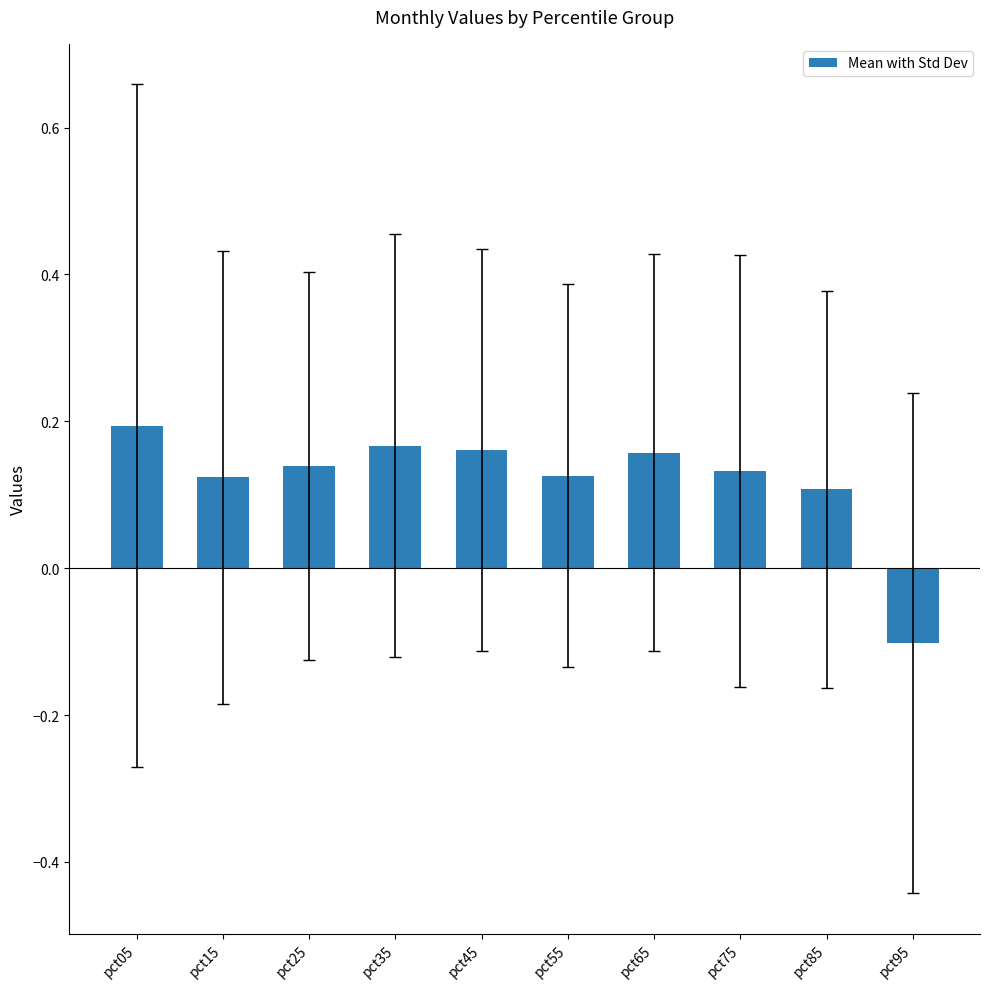

Does the chart contain any negative values?

Yes